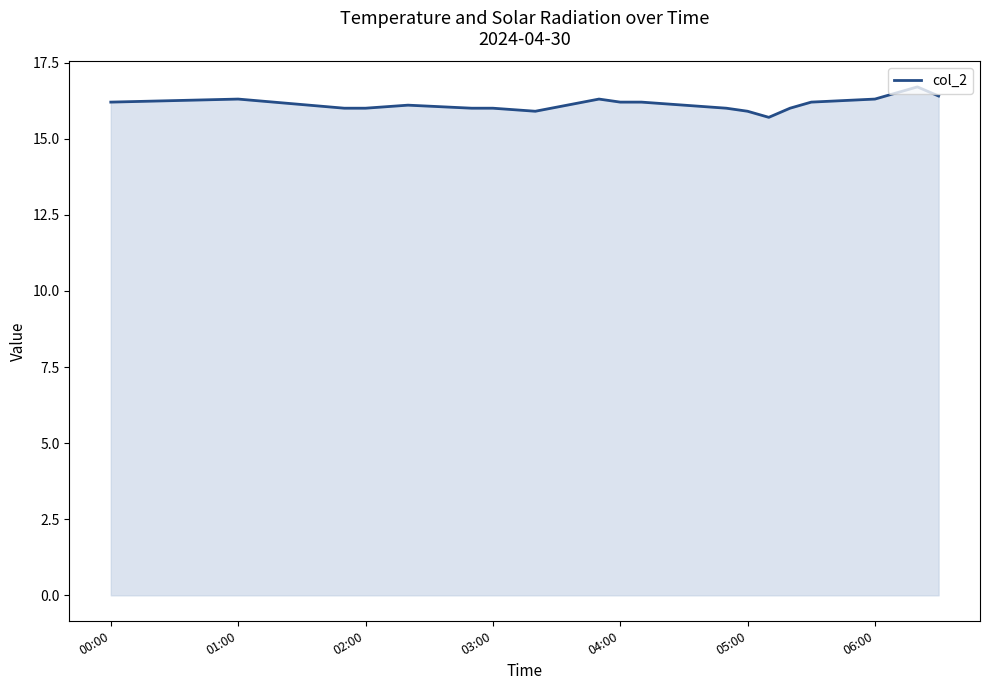

What is the minimum value shown in the chart?

15.7